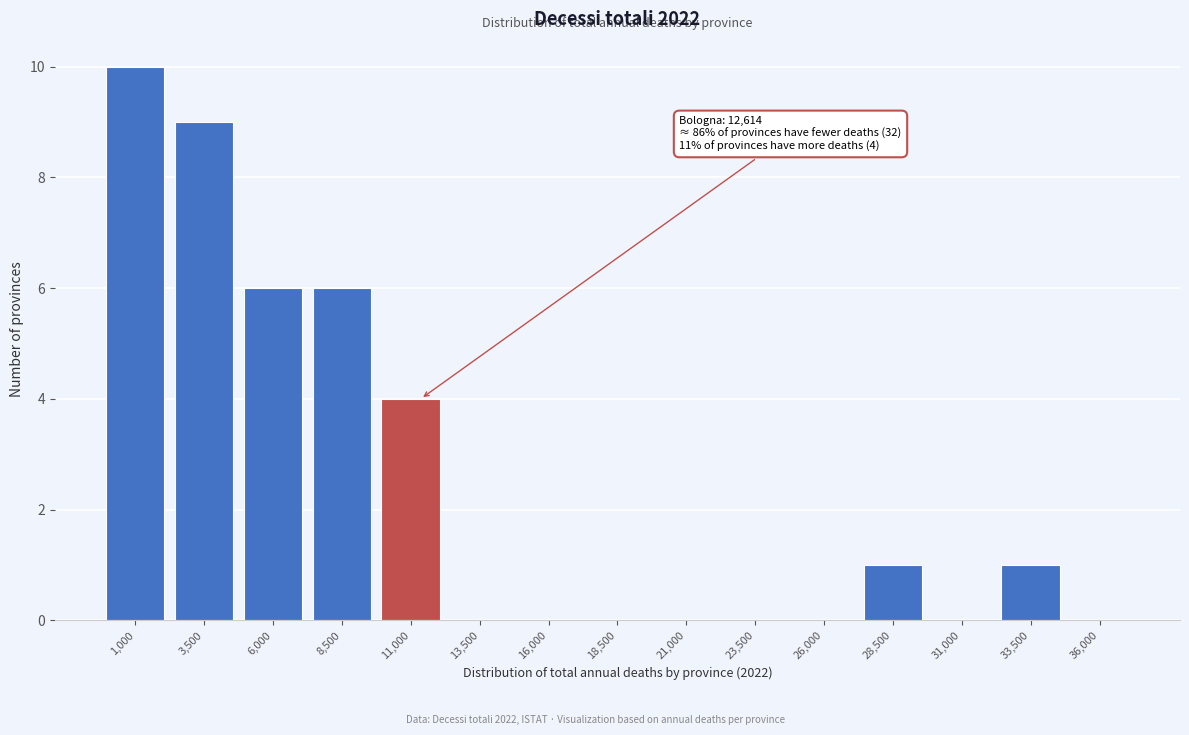

Reading left to right, extract all data points from this chart.

1,000=10	3,500=9	6,000=6	8,500=6	11,000=4	13,500=0	16,000=0	18,500=0	21,000=0	23,500=0	26,000=0	28,500=1	31,000=0	33,500=1	36,000=0